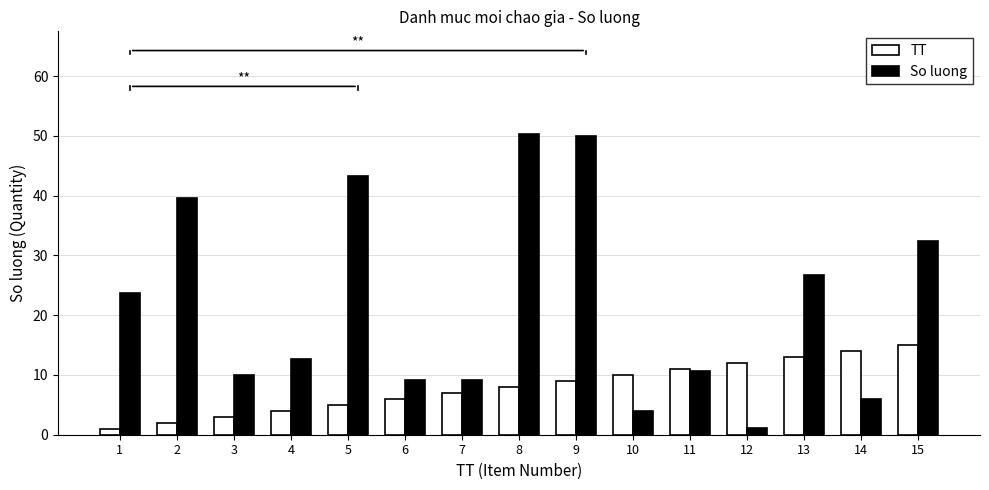

What is the maximum value shown in the chart?

50.3